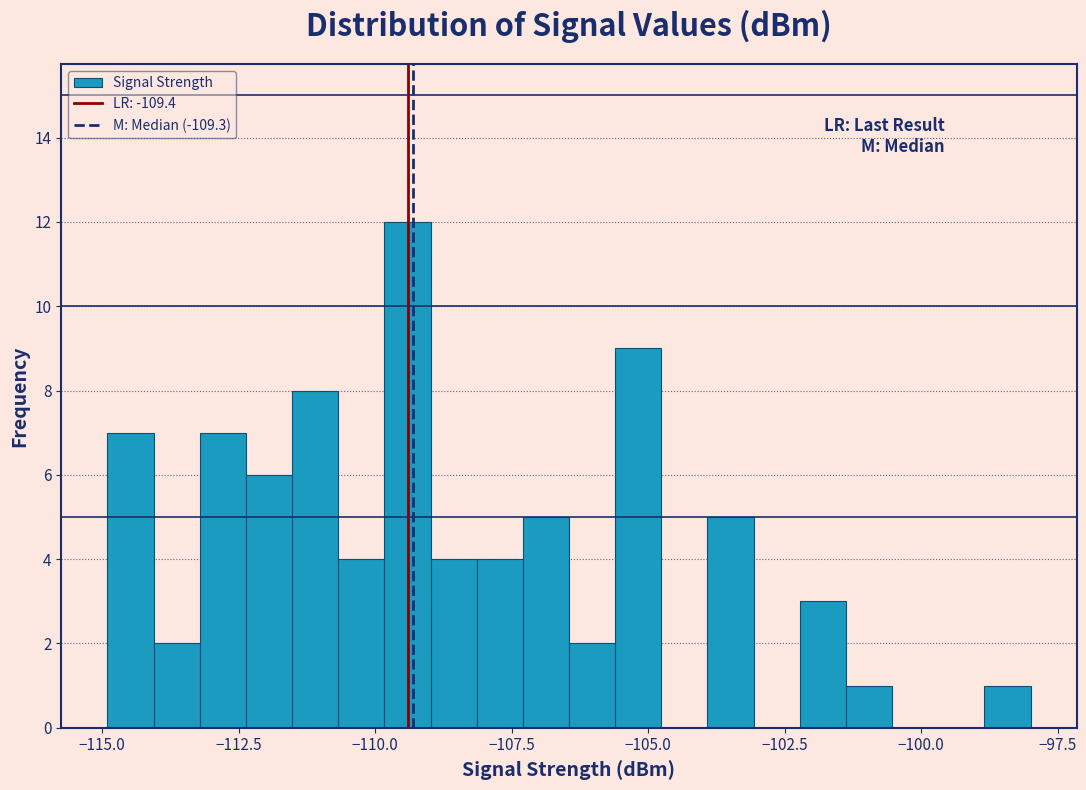

Around what value on the x-axis is the tallest bar? Give the approximate position of its centre, as read against the axis.

-109.5